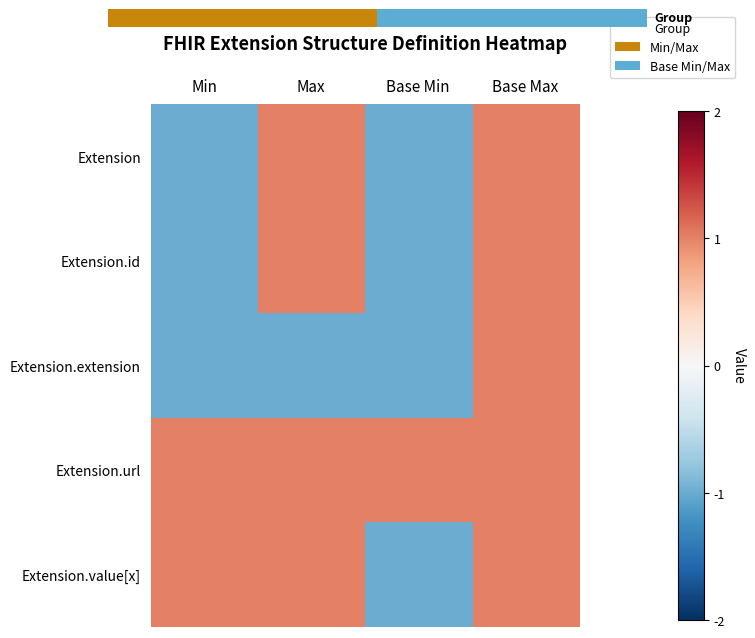

What is the difference between the maximum and minimum values in the Extension.id series?

2